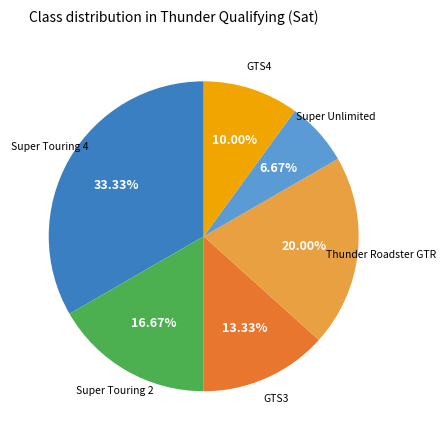

Is there any slice that represents more than half of the pie?

No